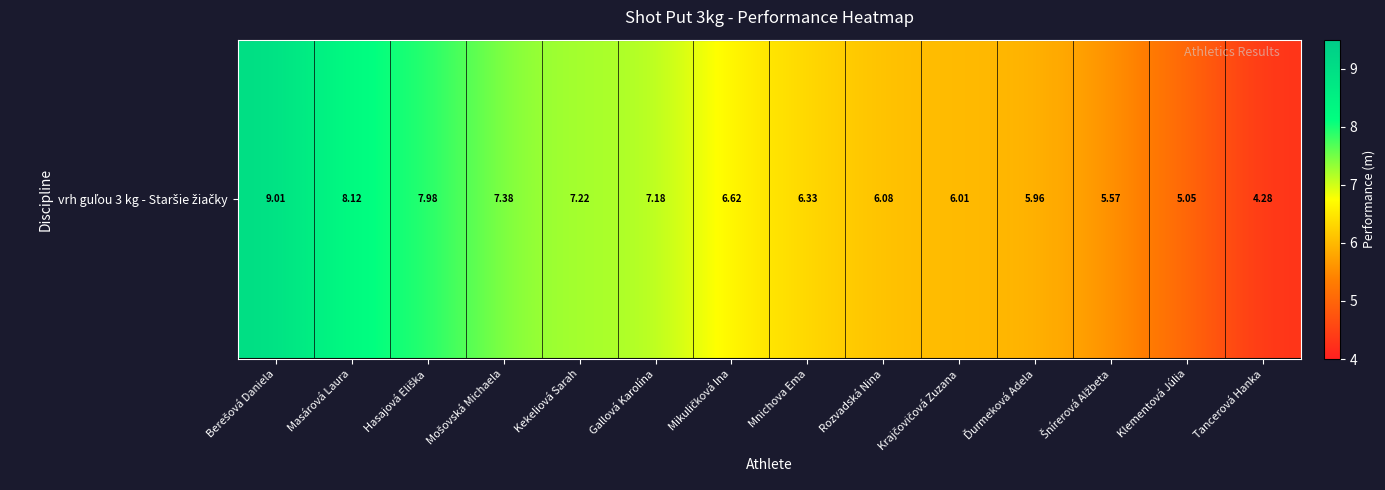

The chart shows a value of 7.2 at Kekeliová Sarah. True or false?

True